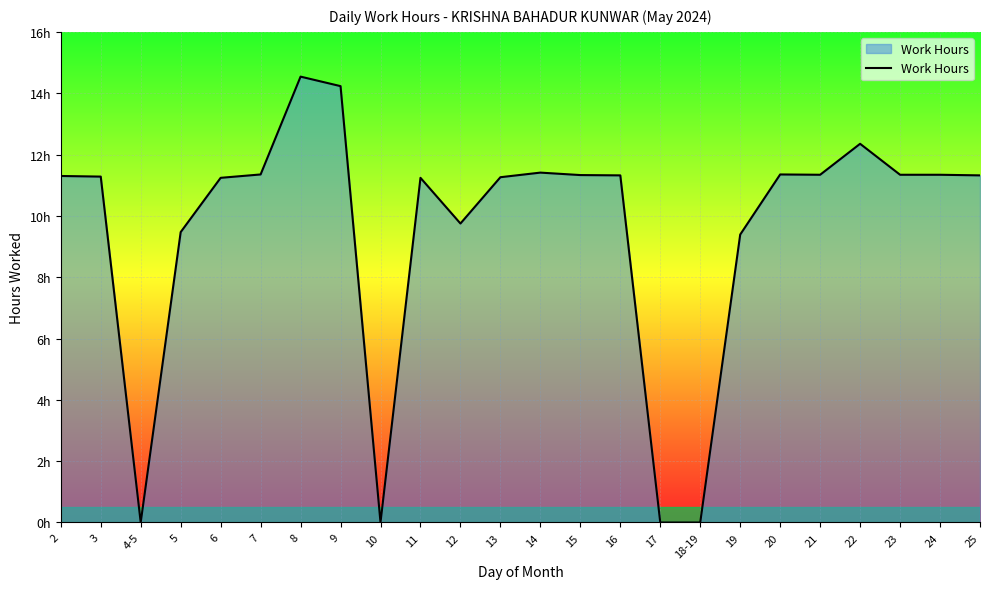

Is this an area chart (filled region under the line)?

Yes